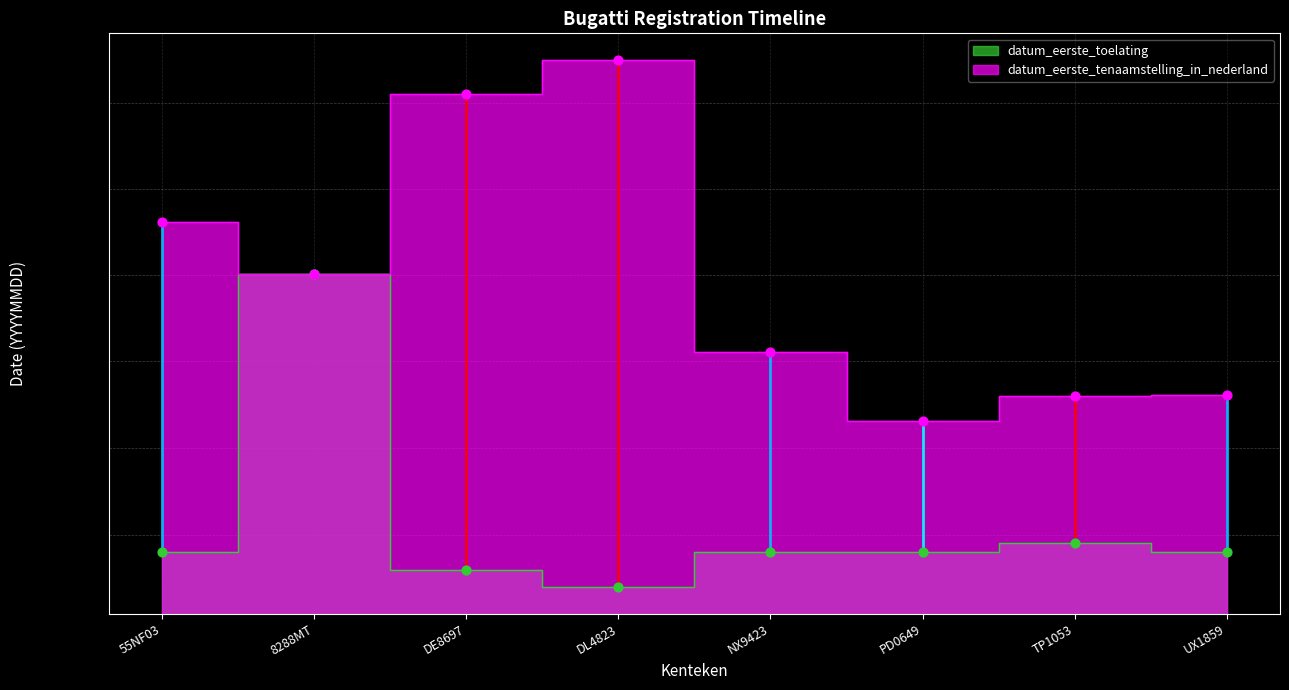

Which series reaches the minimum Y coordinate?

datum_eerste_toelating